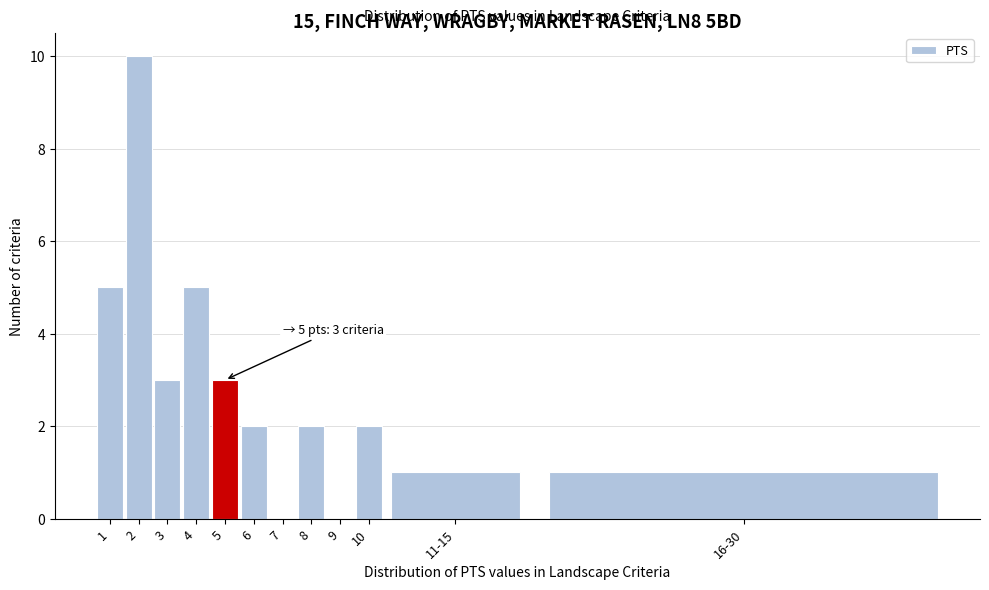

Reading left to right, transcribe all the data shown in this chart.

1=5	2=10	3=3	4=5	5=3	6=2	7=0	8=2	9=0	10=2	11-15=1	16-30=1